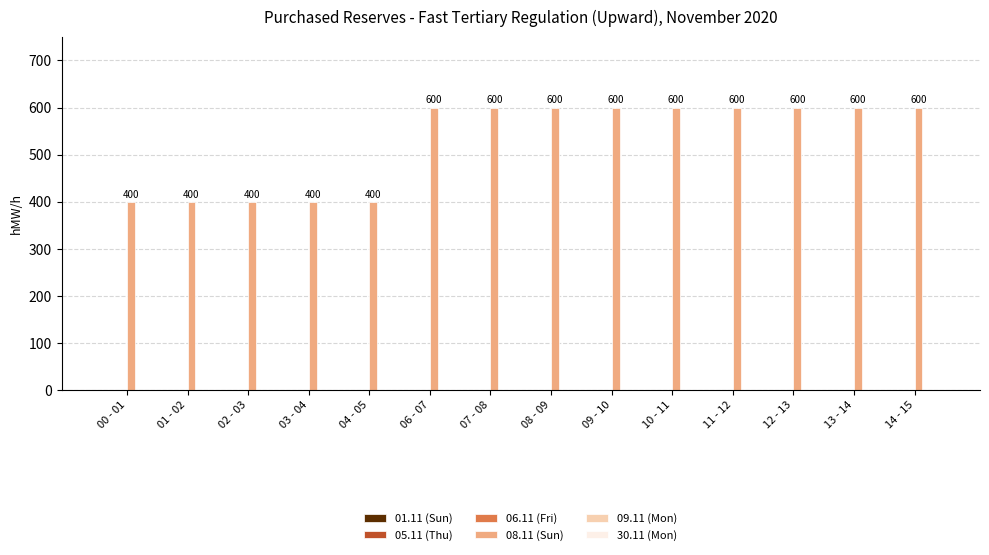

The value at 03 - 04 is 400. True or false?

True